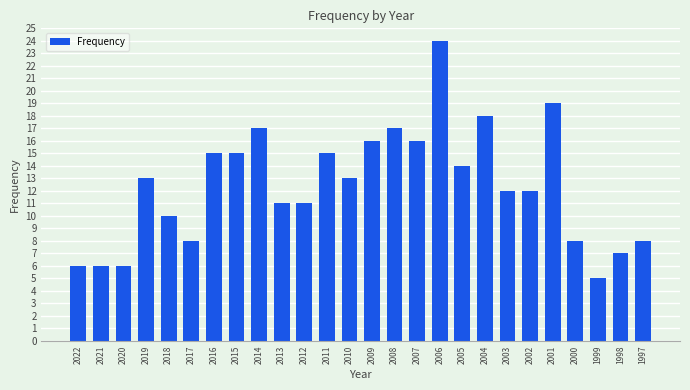

True or false: the data shows 4 at 2000.

False